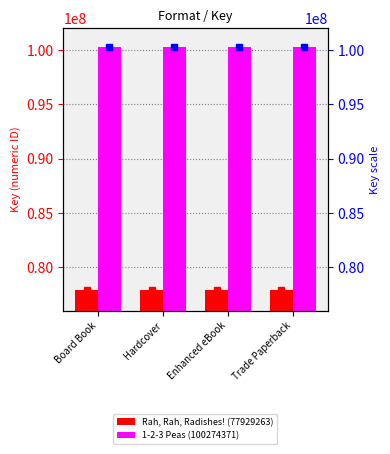

Is it true that Rah, Rah, Radishes! (77929263) equals 21390474 at Enhanced eBook?

False